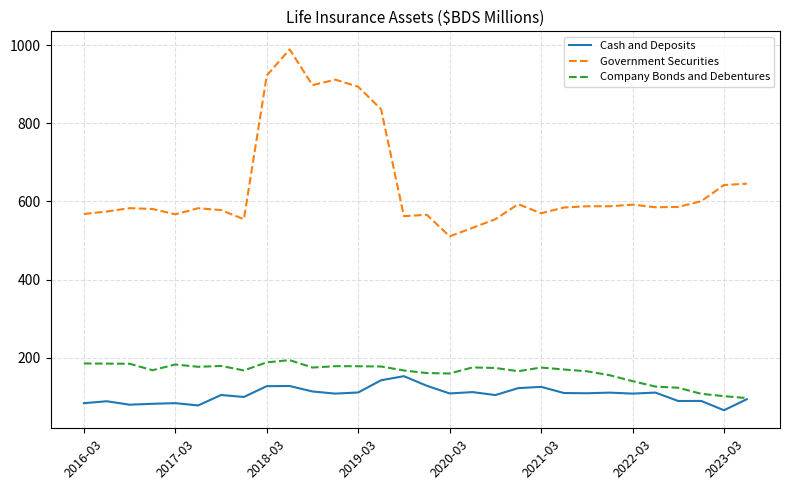

What is the minimum value for Cash and Deposits?

65.3